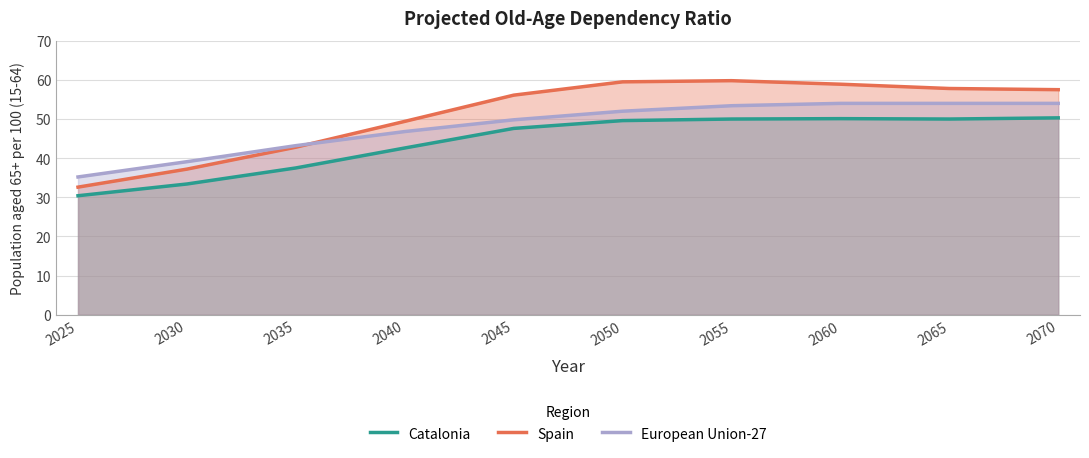

What is the value of the Spain point at the 10th from the left?

57.5